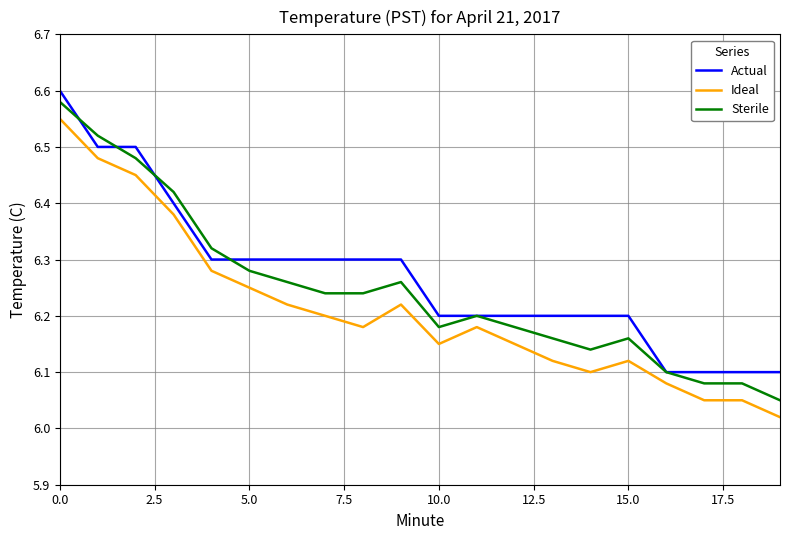

List the series in order of their overall mean, highest first.

Actual, Sterile, Ideal